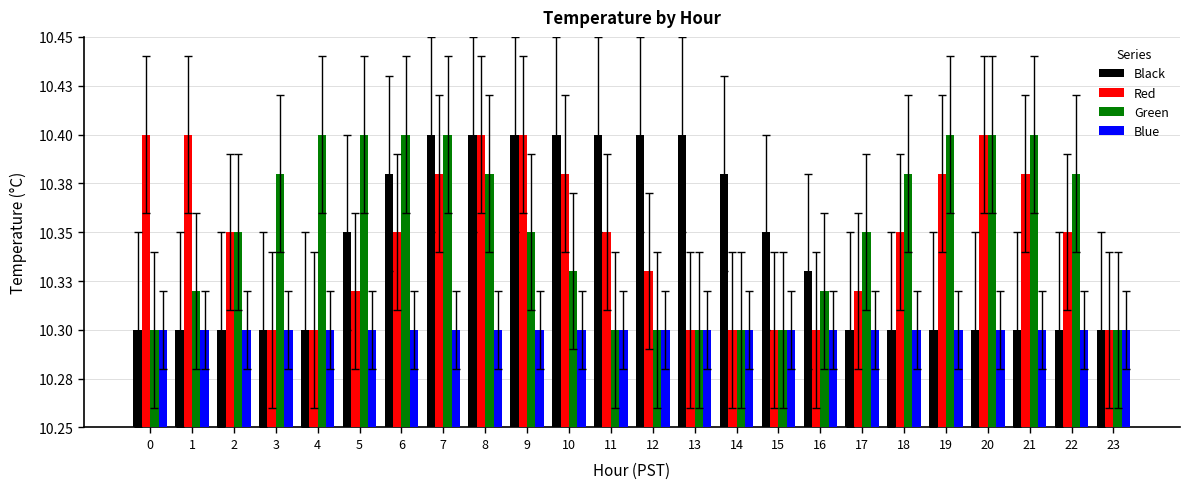

What is the total value across all series at 13?

41.3